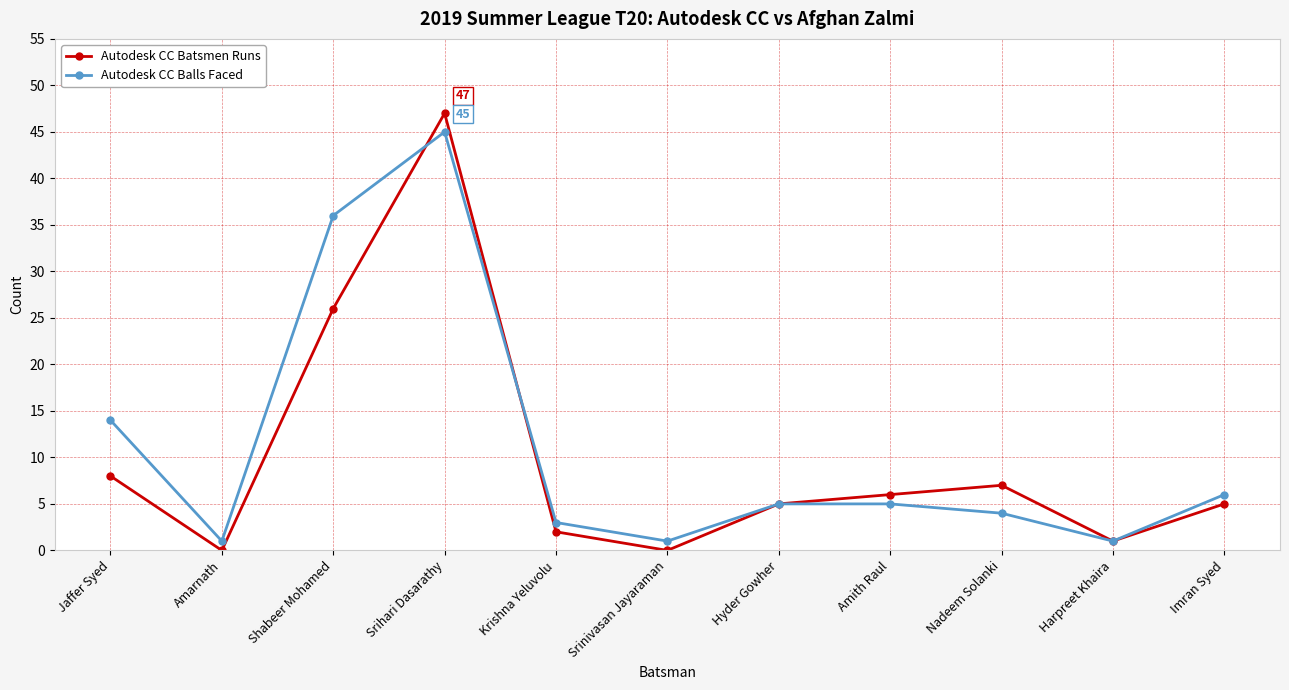

Is it true that Autodesk CC Batsmen Runs equals 7 at Nadeem Solanki?

True